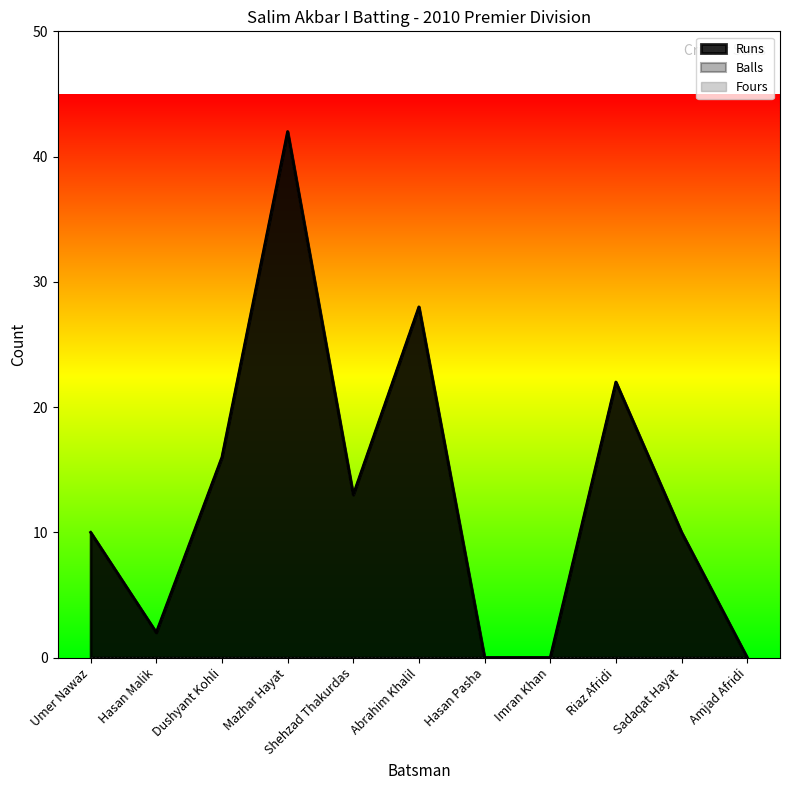

True or false: Balls and Runs intersect in this chart.

False